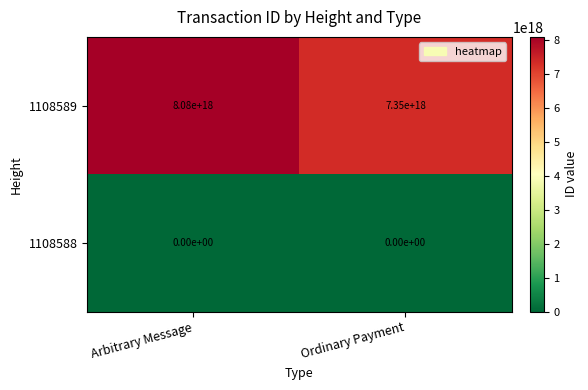

Between Arbitrary Message and Ordinary Payment, which series saw the biggest shift?

1108589